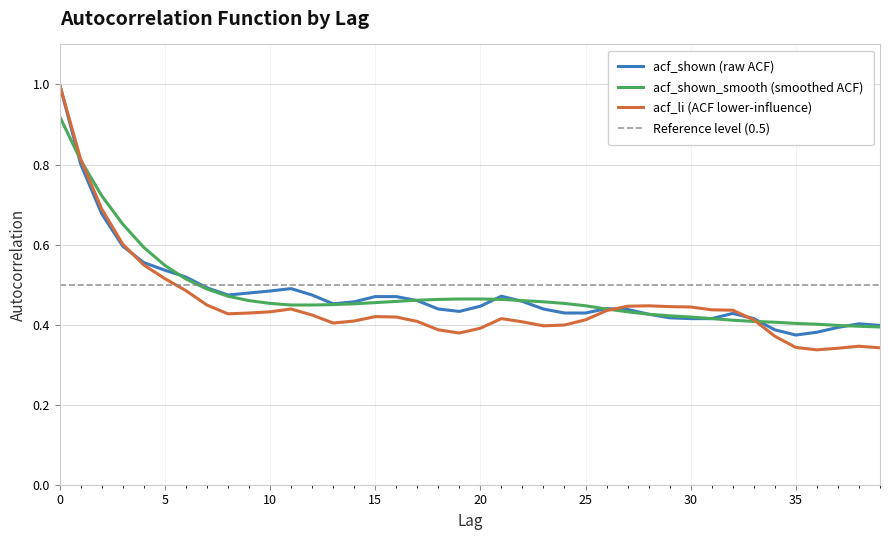

True or false: acf_shown has more than 1 points higher than both neighbors.

True